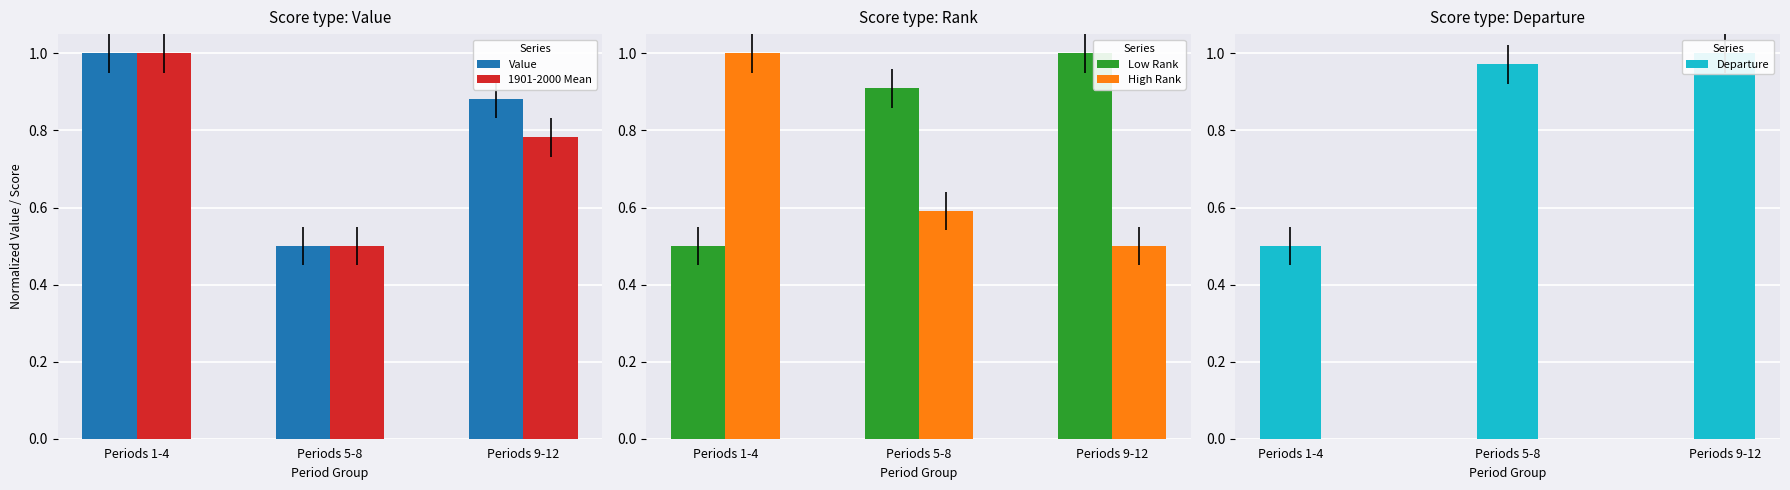

What is the approximate value of Departure at Periods 5-8?

1.0